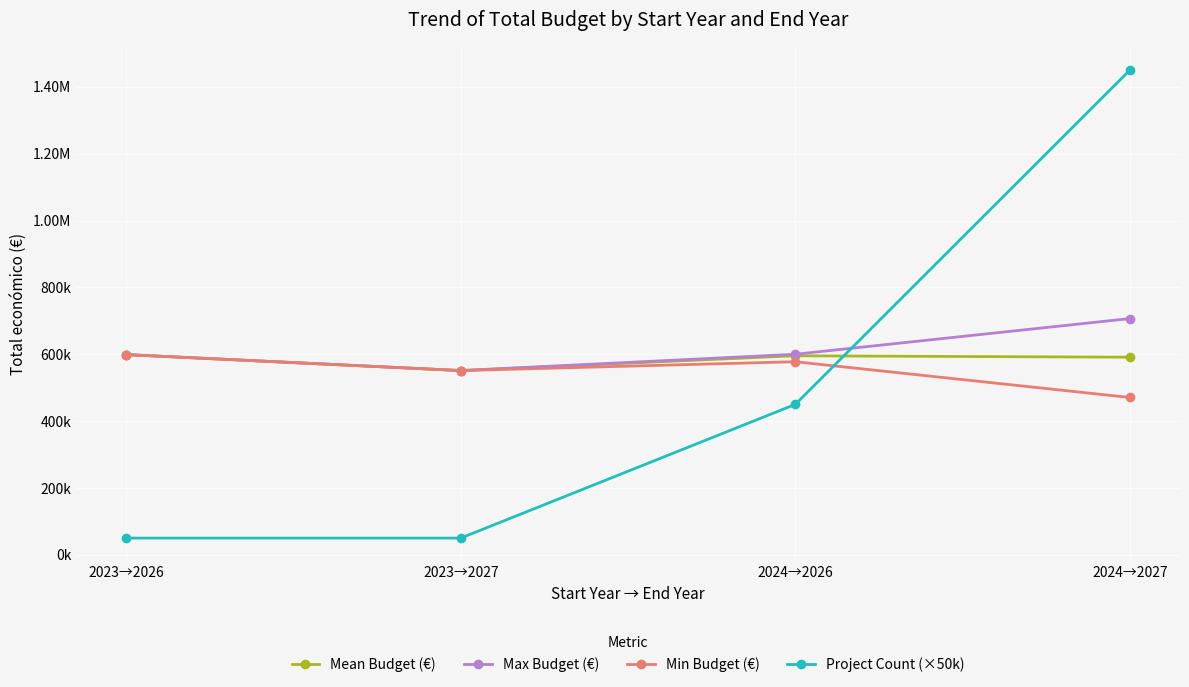

Is it true that Project Count (×50k) equals 18125.6 at 2023→2026?

False